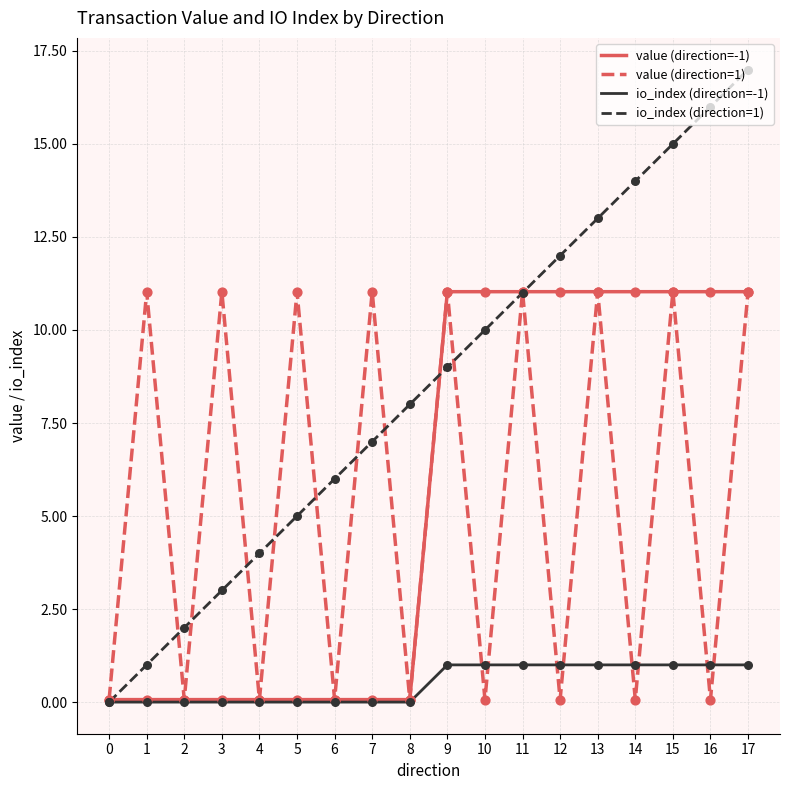

At how many categories does at least one series exceed 9?

13